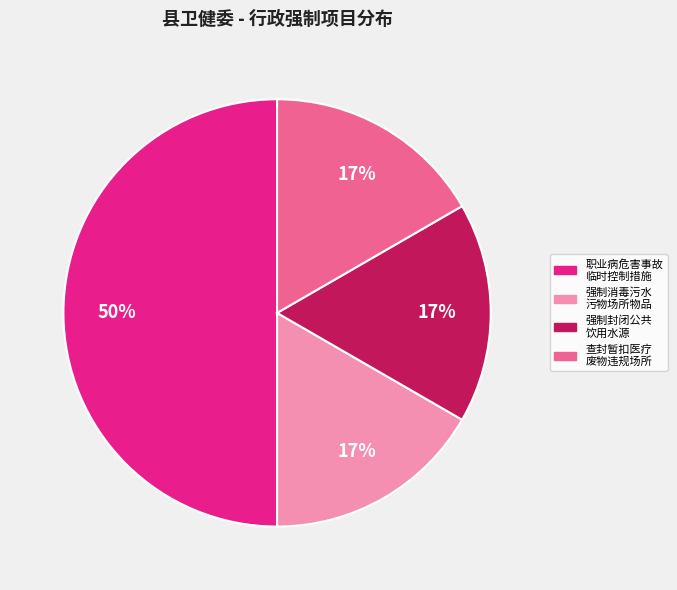

To the nearest percent, what is the difference between the largest and smallest slice percentages?

33%